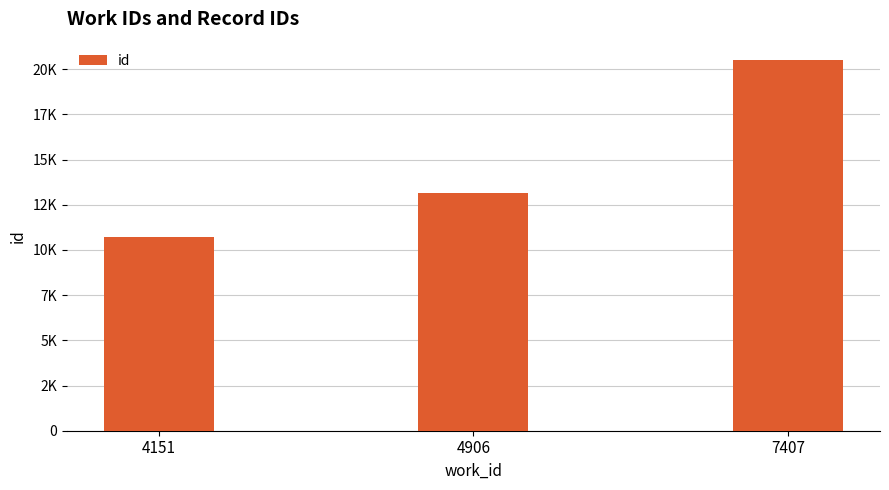

Which label corresponds to the largest value in the chart?

7407